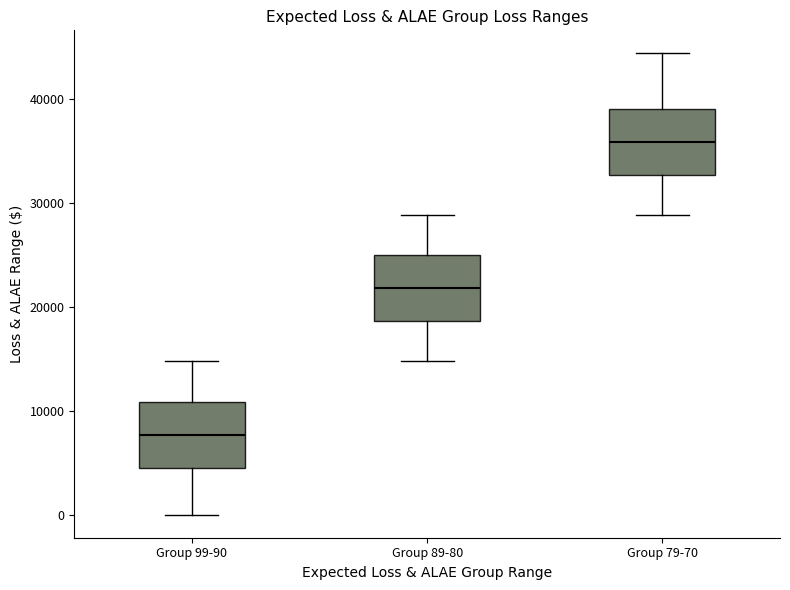

Where does the lower whisker of the box for Group 99-90 end on the y-axis? The values are not printed on the chart, so give them approximately, as read against the axis.

0